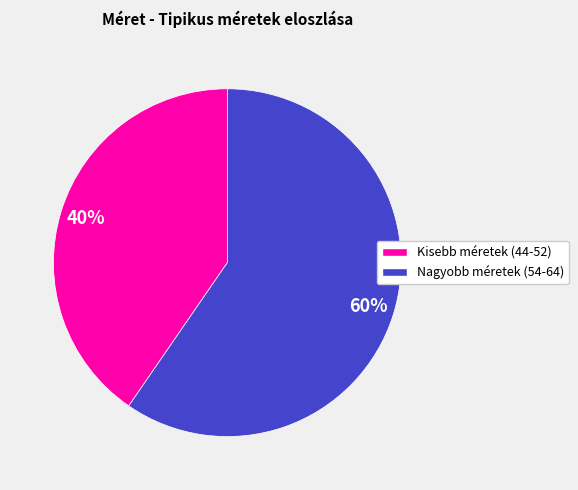

To the nearest percent, what is the average slice percentage?

50%